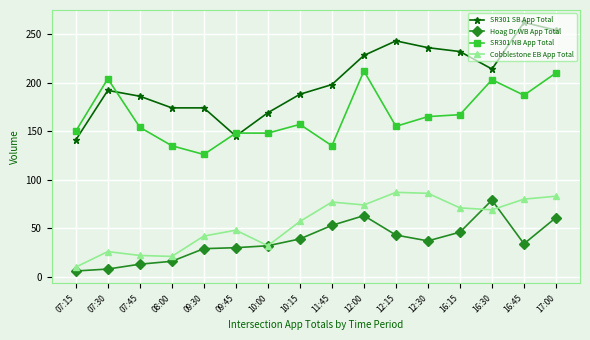

What is the difference between the Hoag Dr WB App Total values at 10:00 and 12:30?

5